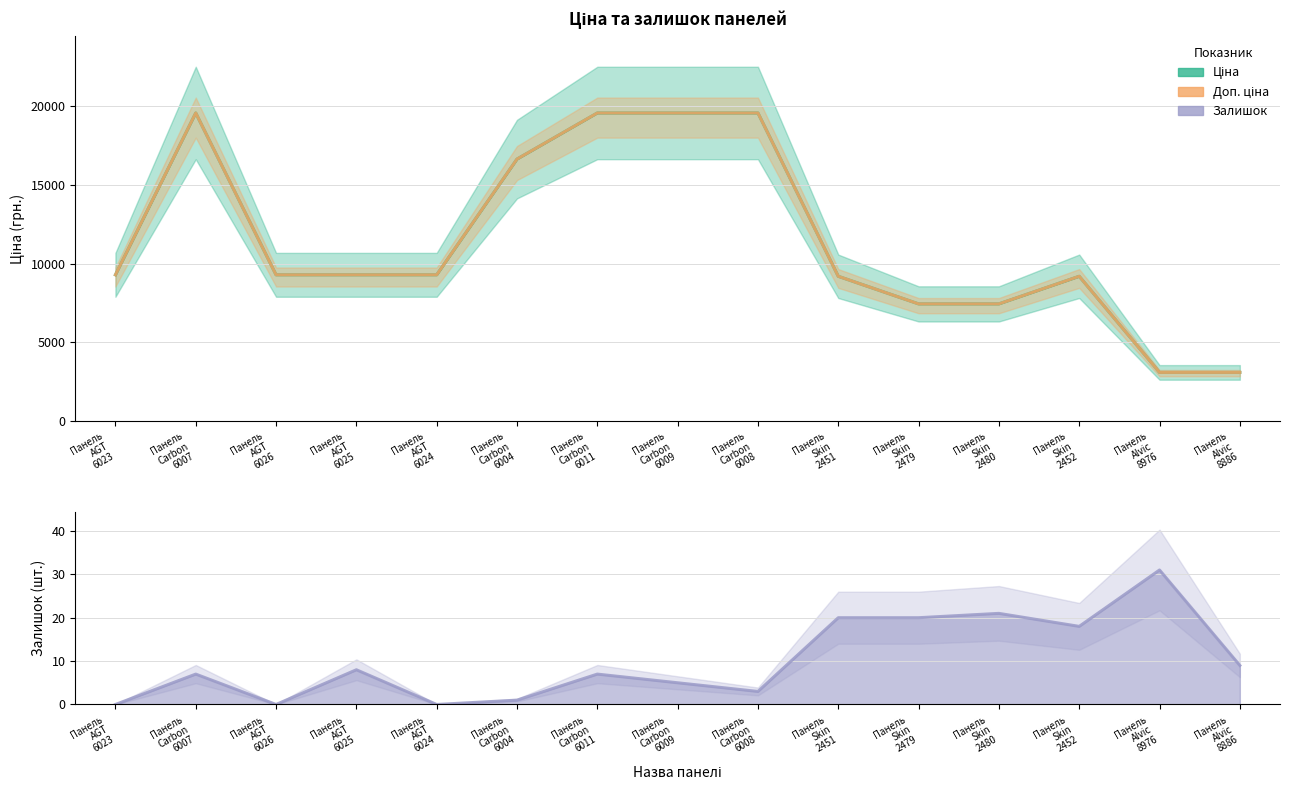

The value of Залишок at Панель
Skin
2479 is 4.3. True or false?

False